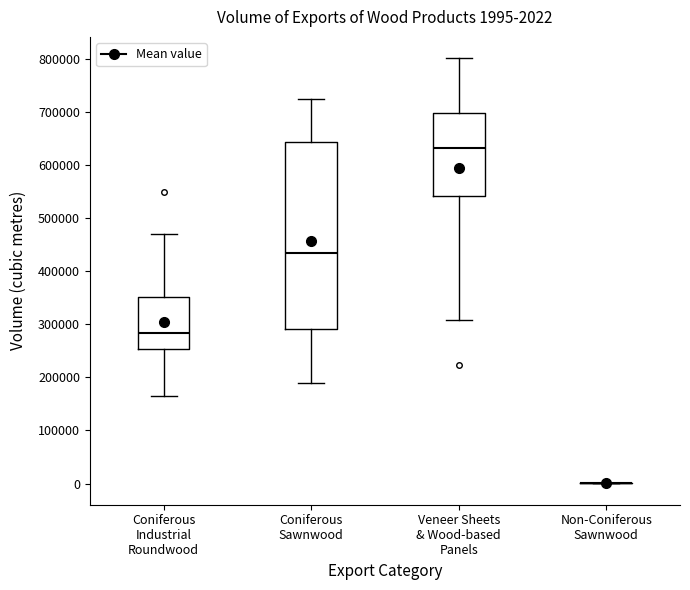

Which box is the tallest, from its lower edge to its upper edge?

Coniferous Sawnwood